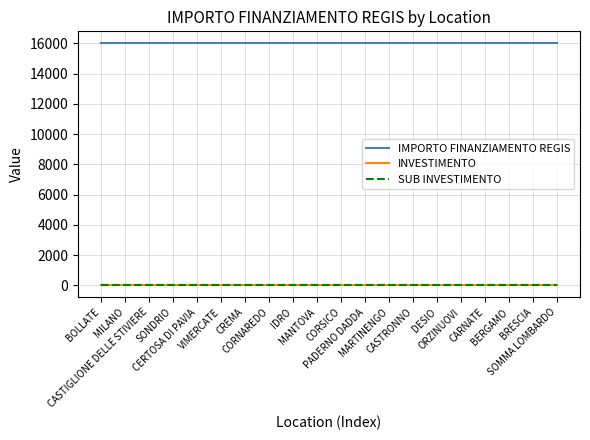

At how many categories does at least one series exceed 538?

20